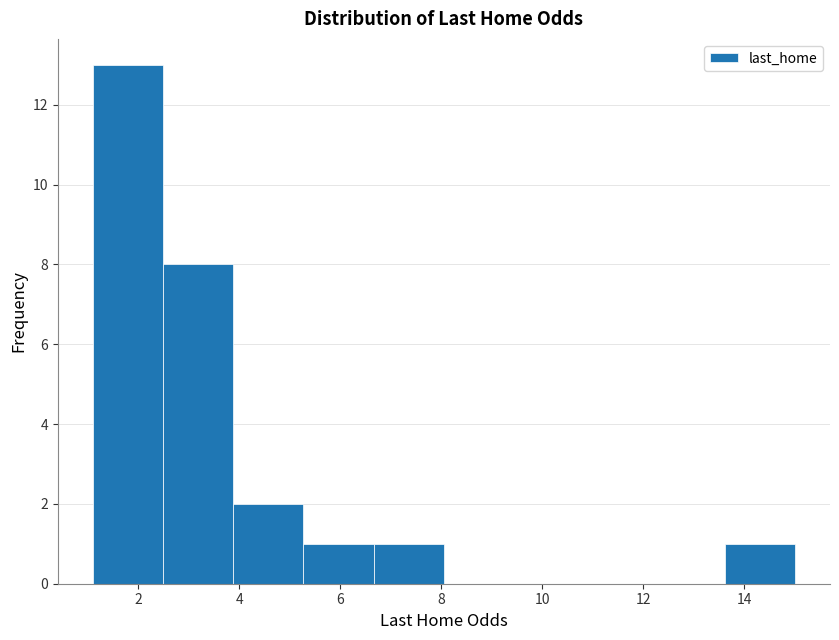

Reading left to right, transcribe this chart: for each bar, give the range it covers on the x-axis and its height. Neither the bar edges nor the heights are printed on the chart, so give them approximately, as read against the axes.

1.2 to 2.4: 13
2.4 to 3.8: 8
3.8 to 5.2: 2
5.2 to 6.6: 1
6.6 to 8.0: 1
8.0 to 9.4: 0
9.4 to 10.8: 0
10.8 to 12.2: 0
12.2 to 13.6: 0
13.6 to 15.0: 1